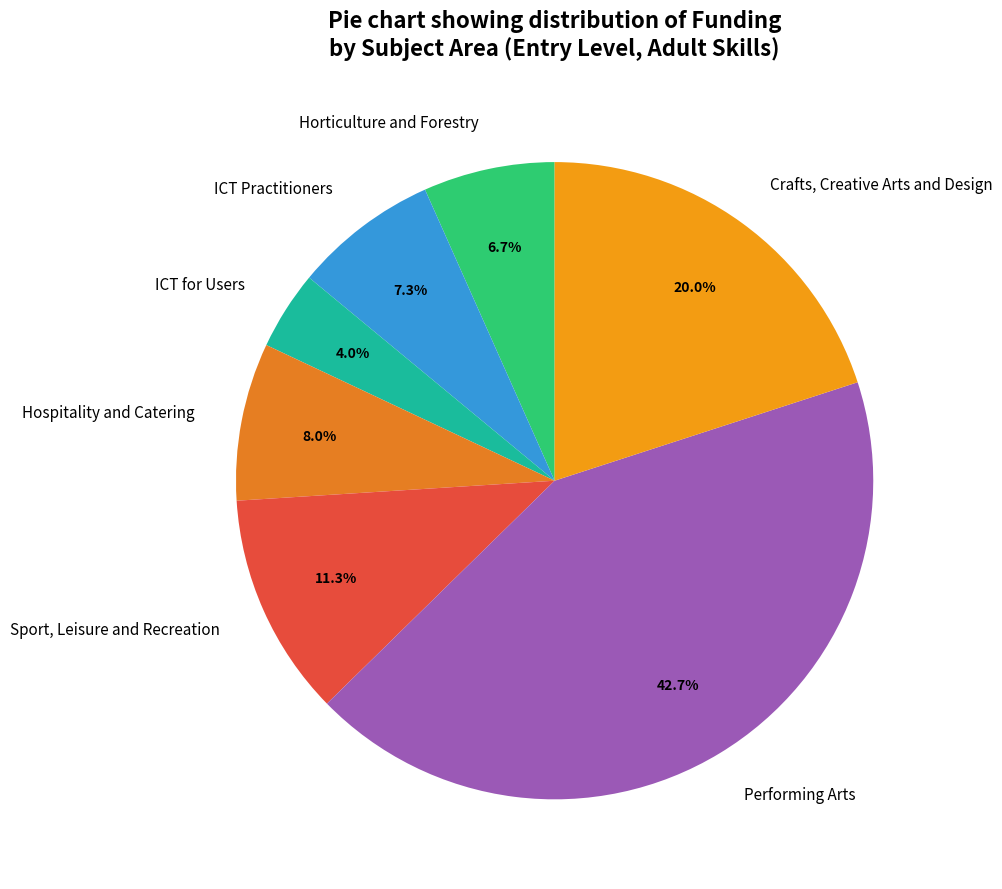

Which category has the smallest portion of the pie?

ICT for Users